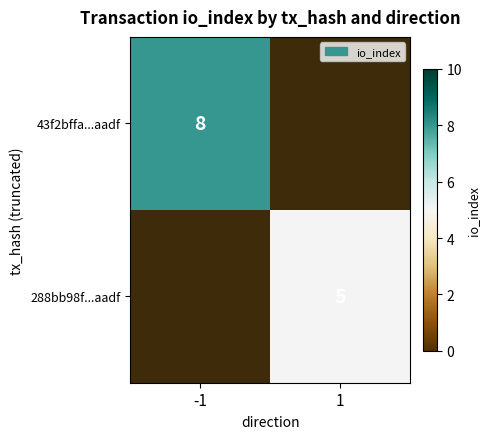

Which label corresponds to the smallest value in the chart?

1